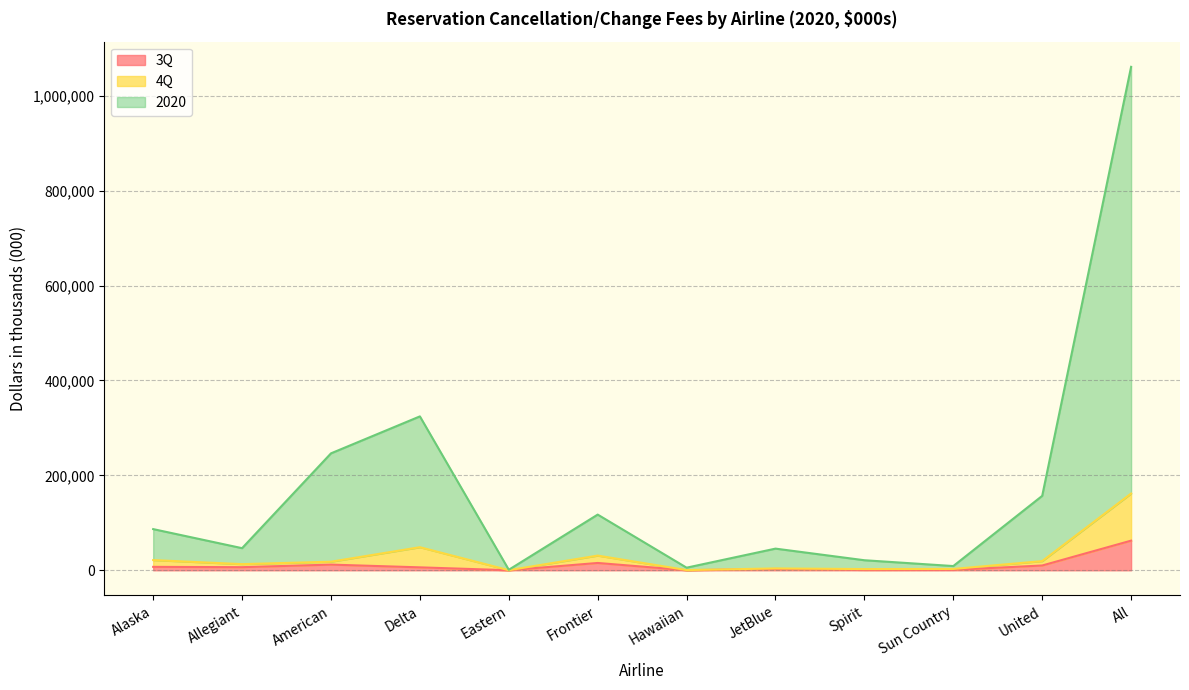

Is it true that 3Q equals 7255 at Alaska?

True